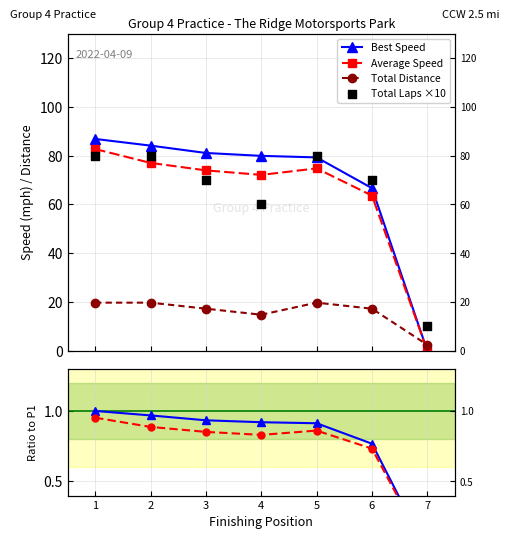

Which series has the largest total across all categories?

Best Speed